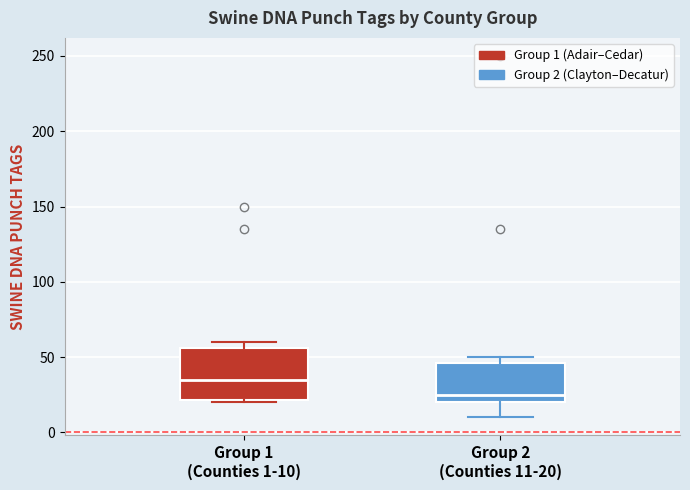

Comparing the boxes themselves (not the whiskers), which one is the tallest?

Group 1 (Counties 1-10)